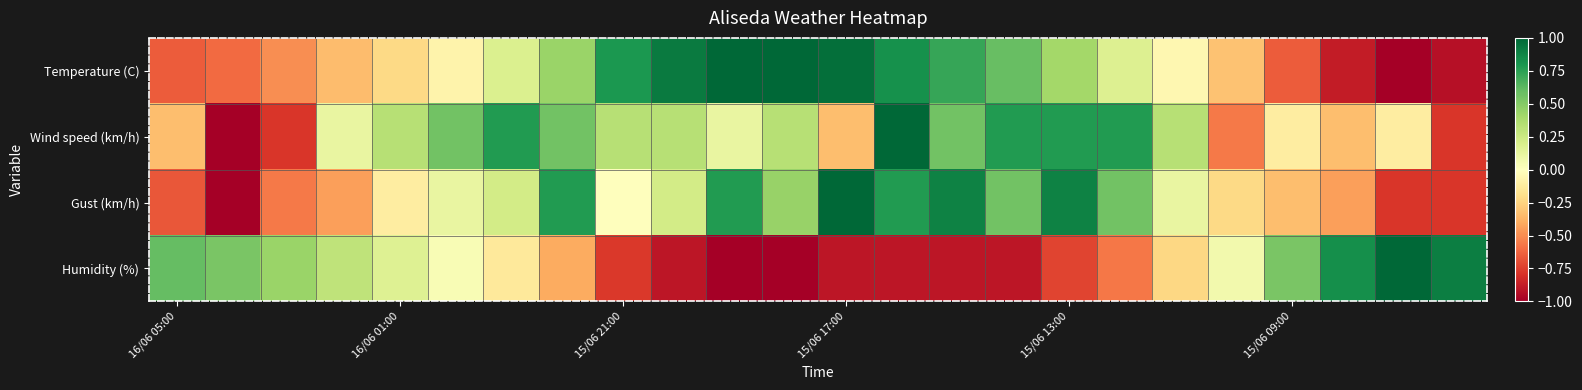

Reading left to right, extract all data points from this chart.

Temperature (C): -0.7	-0.6	-0.5	-0.3	-0.2	-0.1	0.2	0.4	0.8	0.9	1.0	1.0	1.0	0.8	0.7	0.6	0.4	0.2	-0.1	-0.3	-0.7	-0.9	-1.0	-0.9
Wind speed (km/h): -0.3	-1.0	-0.8	0.1	0.3	0.6	0.8	0.6	0.3	0.3	0.1	0.3	-0.3	1.0	0.6	0.8	0.8	0.8	0.3	-0.6	-0.1	-0.3	-0.1	-0.8
Gust (km/h): -0.7	-1.0	-0.6	-0.4	-0.1	0.1	0.2	0.8	0.0	0.2	0.8	0.4	1.0	0.8	0.9	0.6	0.9	0.6	0.1	-0.2	-0.3	-0.4	-0.8	-0.8
Humidity (%): 0.6	0.5	0.4	0.3	0.2	0.0	-0.1	-0.4	-0.8	-0.9	-1.0	-1.0	-0.9	-0.9	-0.9	-0.9	-0.7	-0.6	-0.2	0.1	0.5	0.8	1.0	0.9